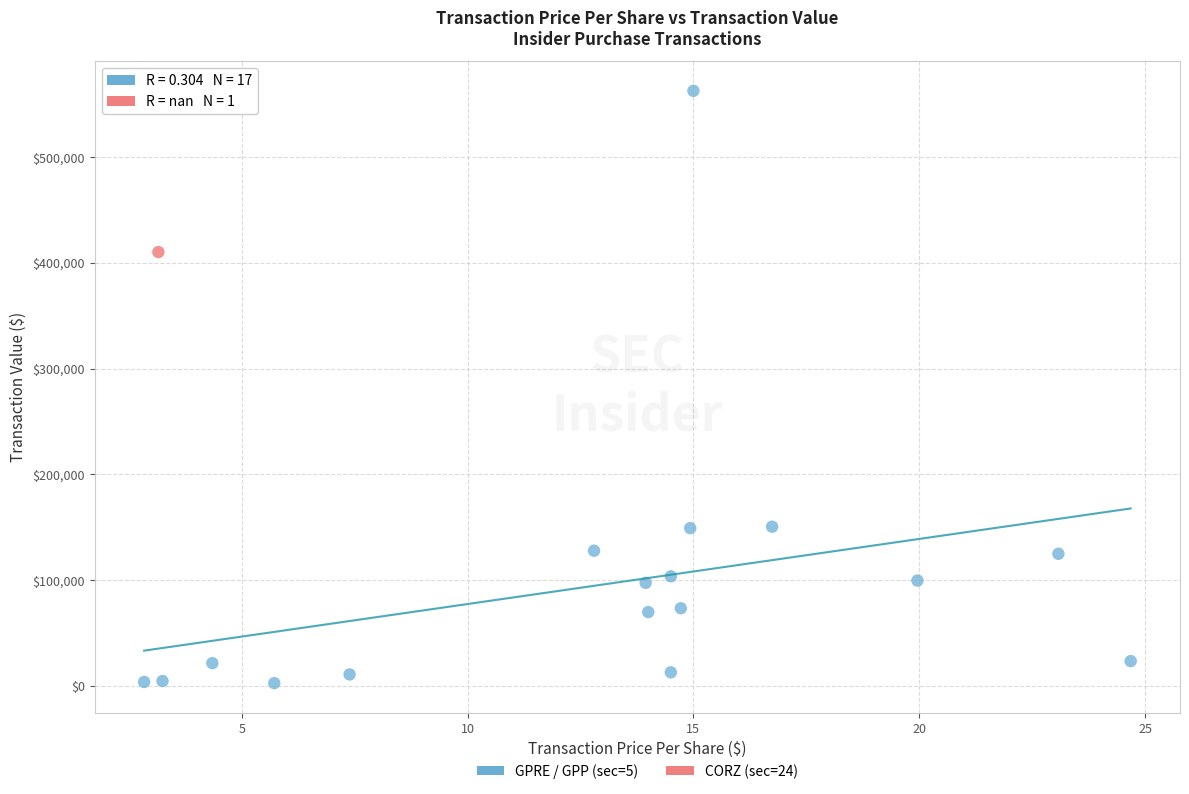

What are all the series names shown in the legend?

GPRE / GPP (sec=5), CORZ (sec=24)